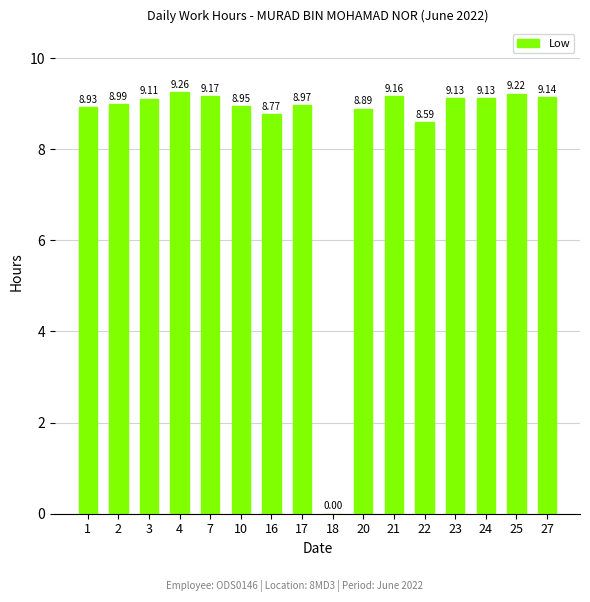

The value at 27 is 9.1. True or false?

True